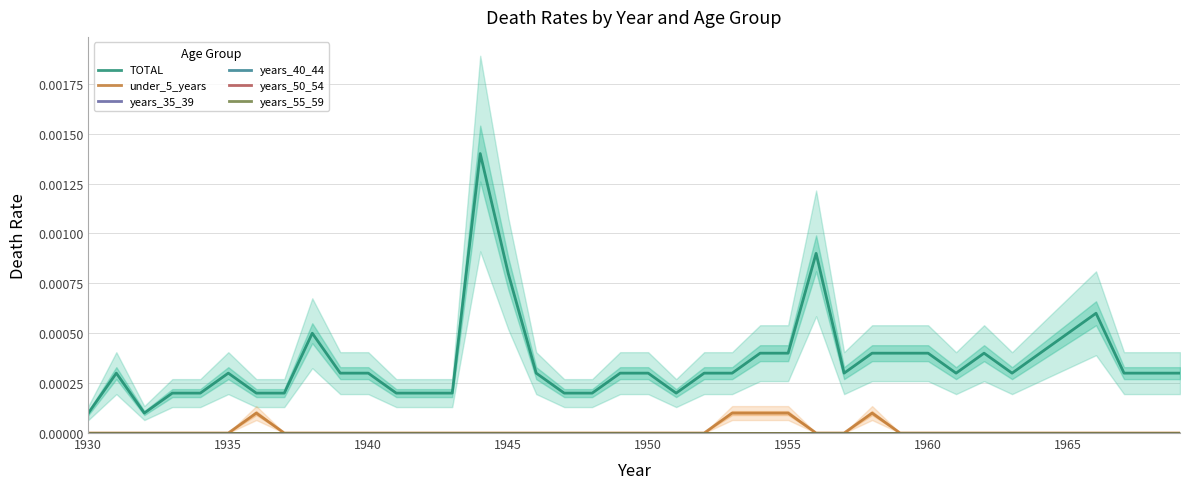

Which category has the highest value in the years_35_39 series?

1930